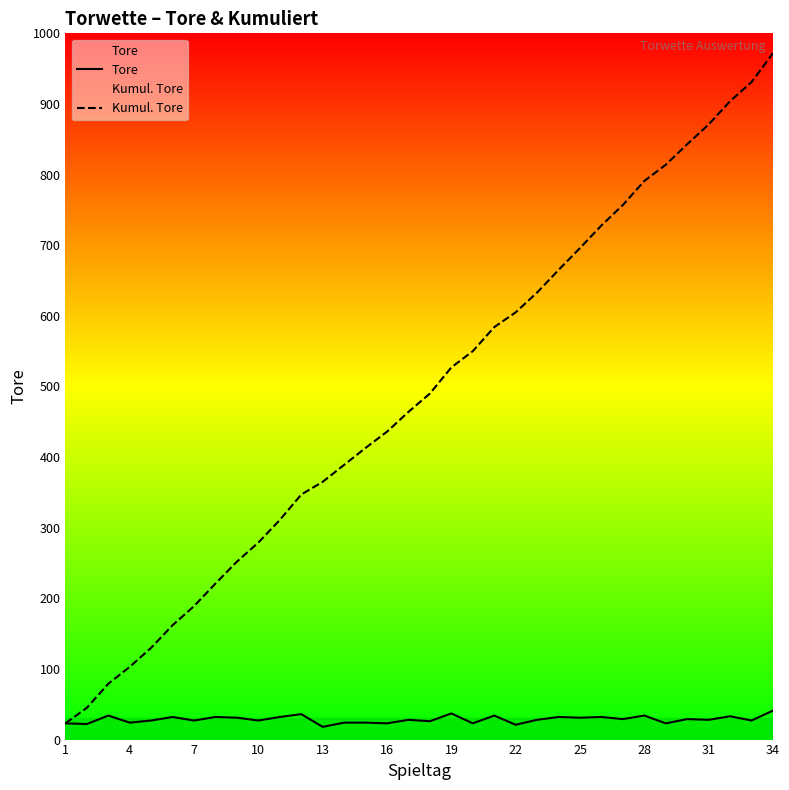

Which series has the widest spread of values?

Kumul. Tore